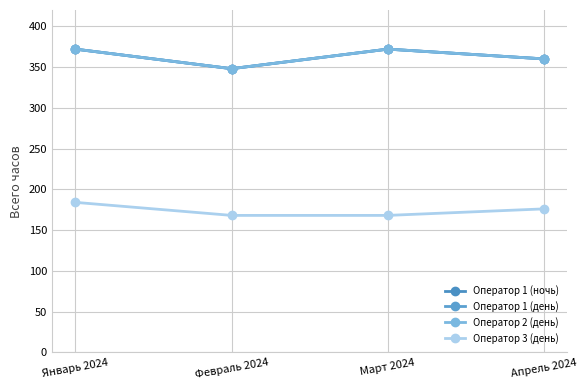

True or false: Оператор 1 (ночь) and Оператор 2 (день) intersect in this chart.

False